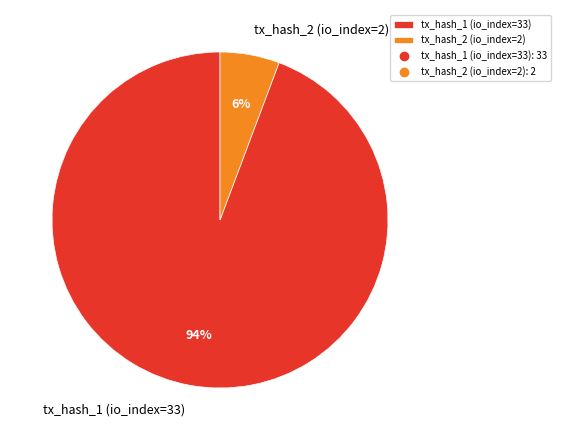

Which has a higher value, tx_hash_2 (io_index=2) or tx_hash_1 (io_index=33)?

tx_hash_1 (io_index=33)